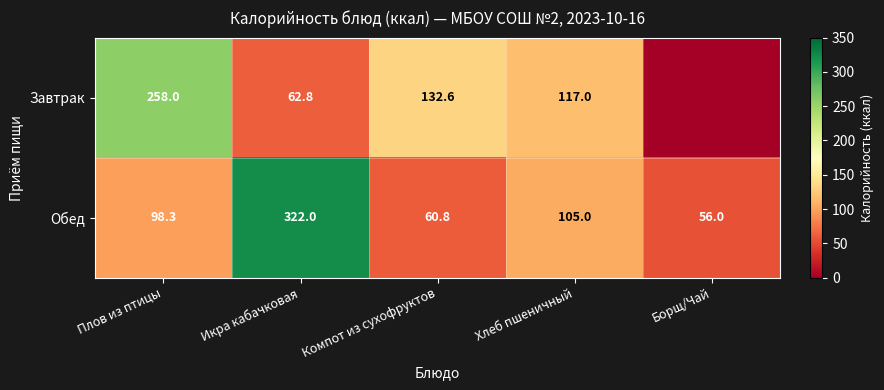

What is the highest value of the Обед series?

322.0